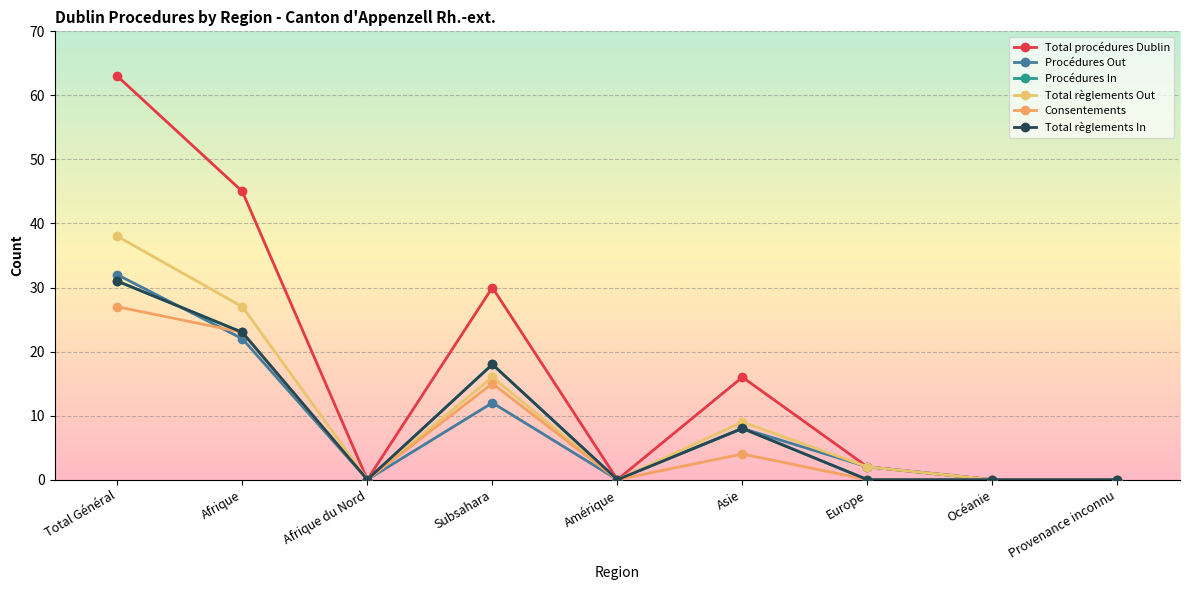

What is the difference between the second highest and minimum values in the Total procédures Dublin series?

45